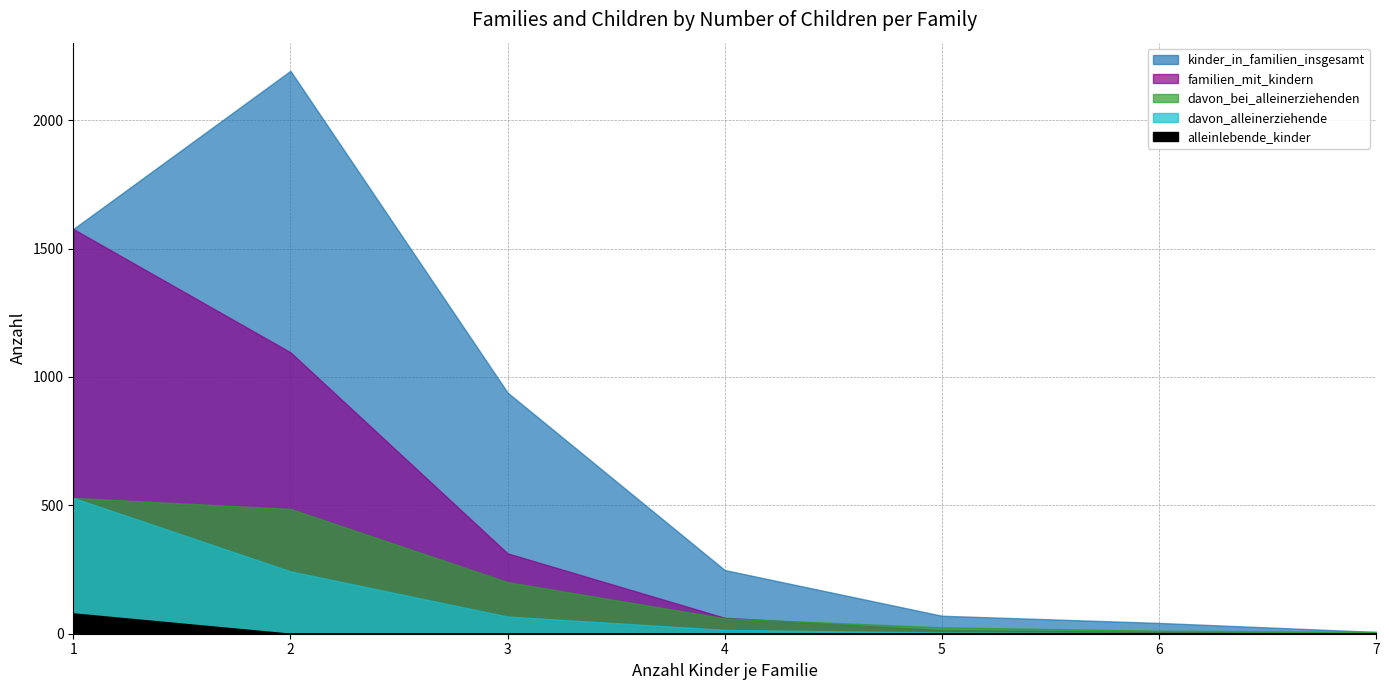

Is it true that kinder_in_familien_insgesamt equals 67 at 6?

False